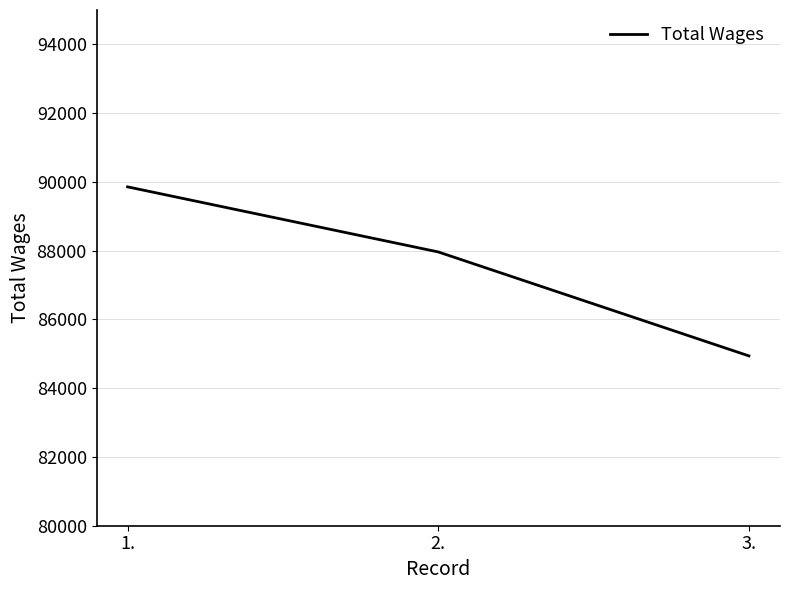

Which has a higher value, 2. or 3.?

2.